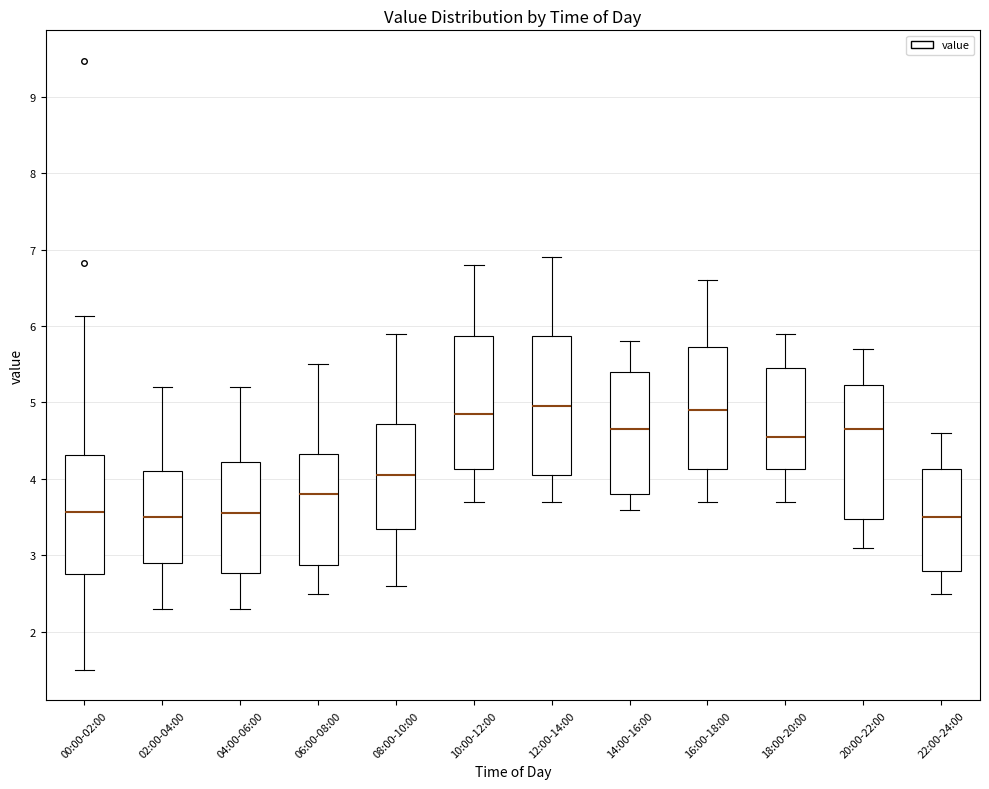

Reading left to right, transcribe this box plot: for each box, give where its median line is, the range the box spans, and where its two whiskers end, as read against the y-axis. The values are not printed on the chart, so give them approximately, as read against the axis.

00:00-02:00: median 3.6, box 2.8 to 4.3, whiskers 1.5 to 6.1
02:00-04:00: median 3.5, box 2.9 to 4.1, whiskers 2.3 to 5.2
04:00-06:00: median 3.6, box 2.8 to 4.2, whiskers 2.3 to 5.2
06:00-08:00: median 3.8, box 2.9 to 4.3, whiskers 2.5 to 5.5
08:00-10:00: median 4.1, box 3.4 to 4.7, whiskers 2.6 to 5.9
10:00-12:00: median 4.9, box 4.1 to 5.9, whiskers 3.7 to 6.8
12:00-14:00: median 5.0, box 4.1 to 5.9, whiskers 3.7 to 6.9
14:00-16:00: median 4.7, box 3.8 to 5.4, whiskers 3.6 to 5.8
16:00-18:00: median 4.9, box 4.1 to 5.7, whiskers 3.7 to 6.6
18:00-20:00: median 4.6, box 4.1 to 5.5, whiskers 3.7 to 5.9
20:00-22:00: median 4.7, box 3.5 to 5.2, whiskers 3.1 to 5.7
22:00-24:00: median 3.5, box 2.8 to 4.1, whiskers 2.5 to 4.6